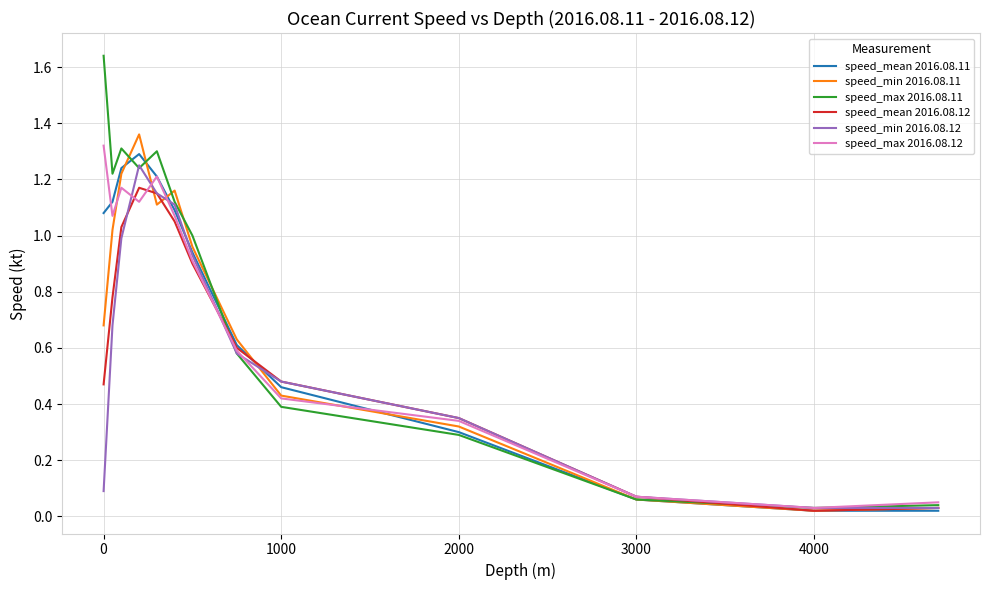

Does the chart have visible grid lines?

Yes